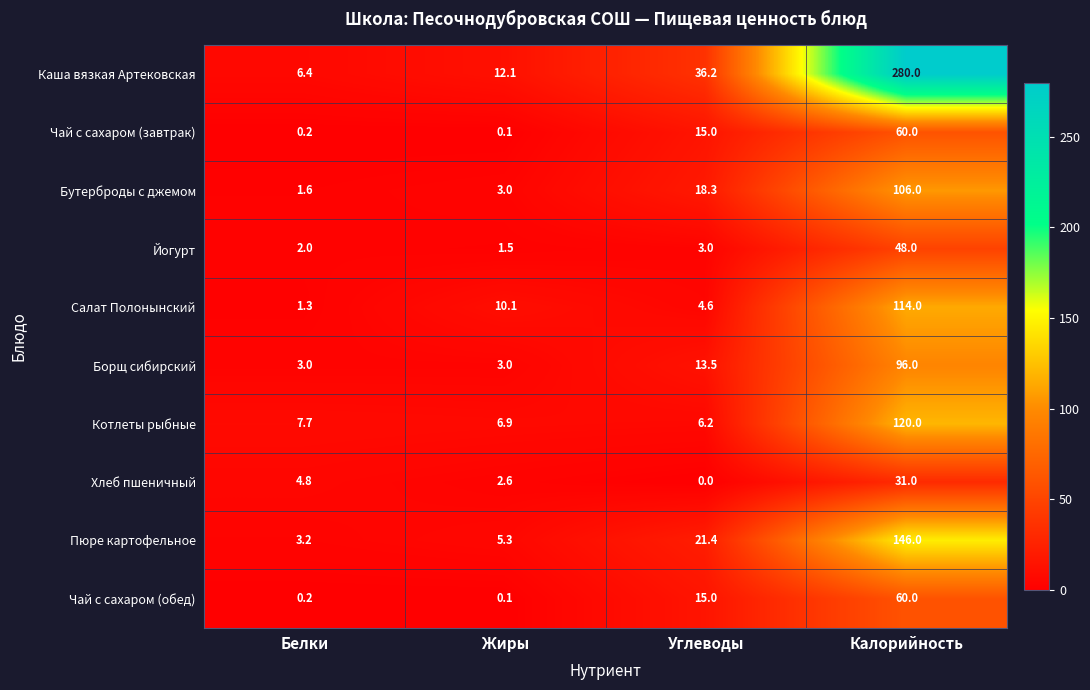

Where is Чай с сахаром (завтрак) nearest to the value 30?

Углеводы